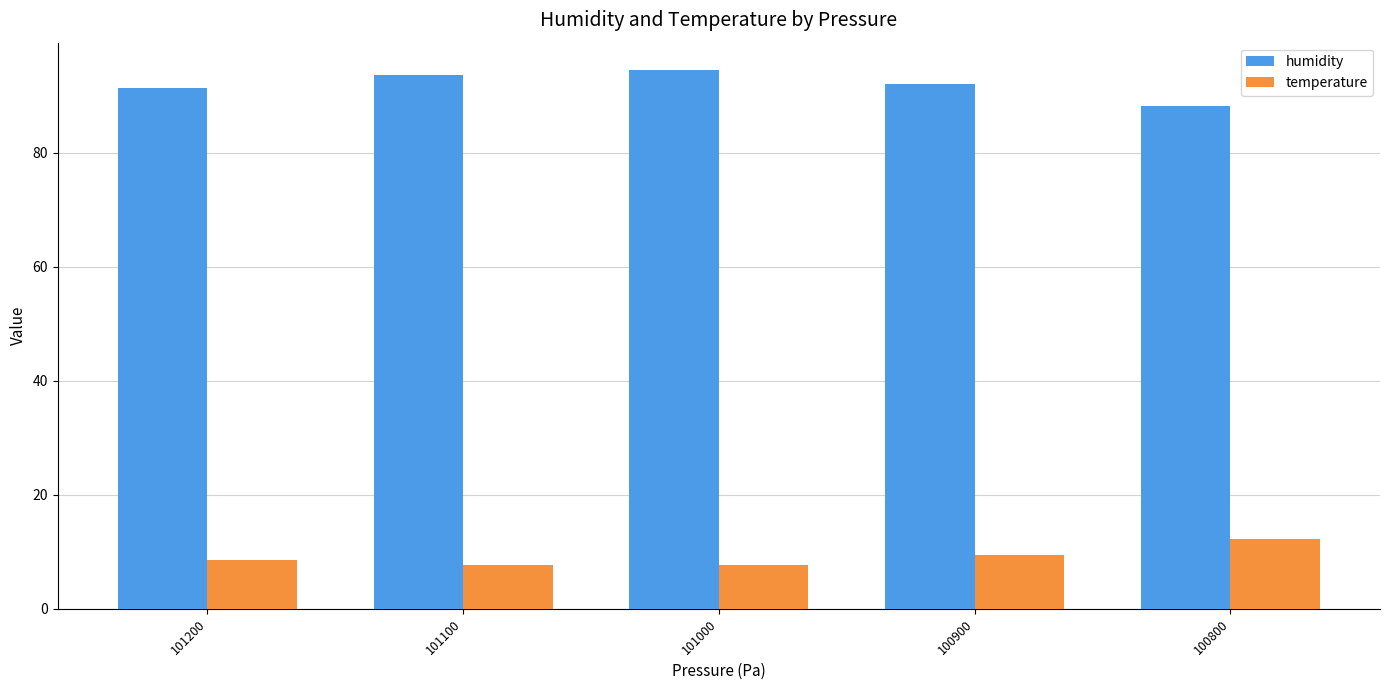

How many data points in humidity are less than 92?

2